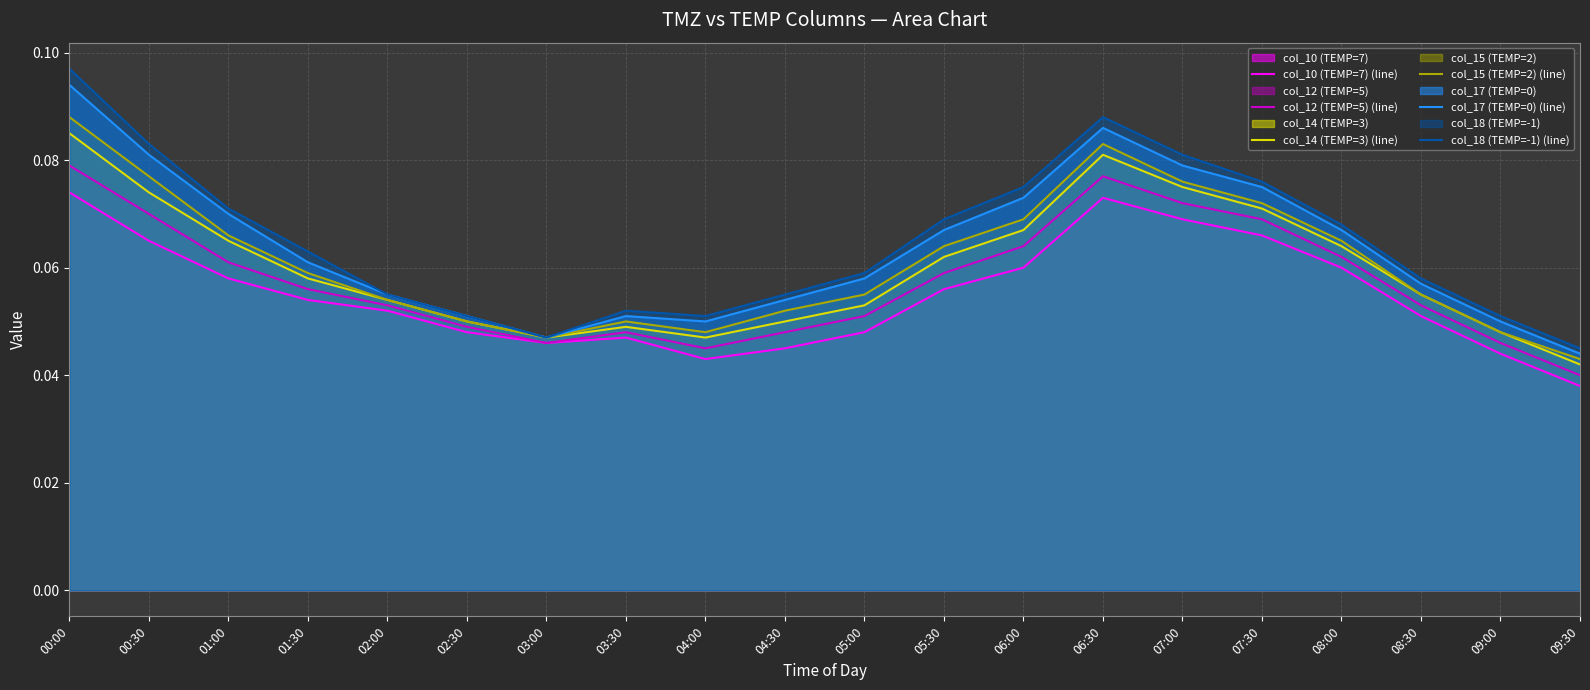

True or false: col_15 (TEMP=2) (line) and col_18 (TEMP=-1) (line) cross at least once.

False